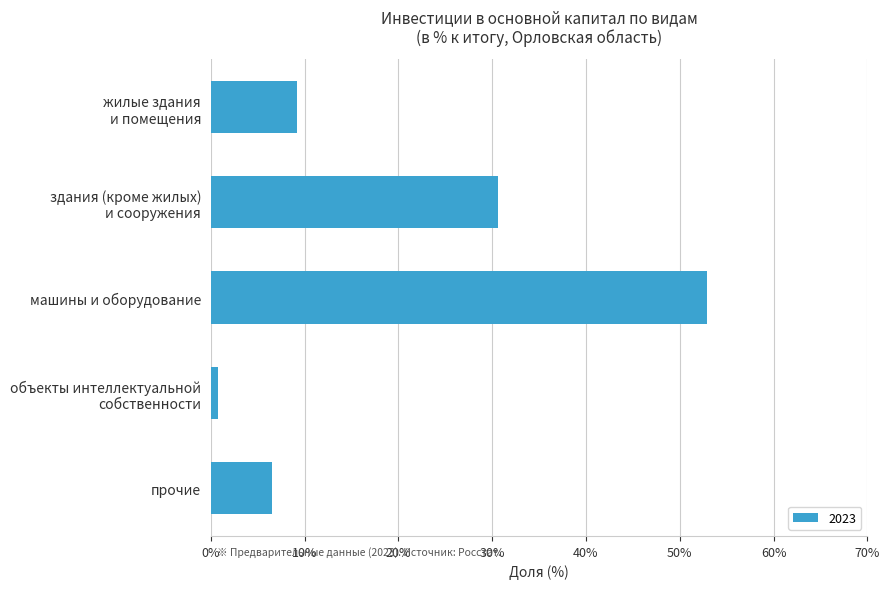

Reading bottom to top, extract all data points from this chart.

6.5	0.8	52.9	30.6	9.2